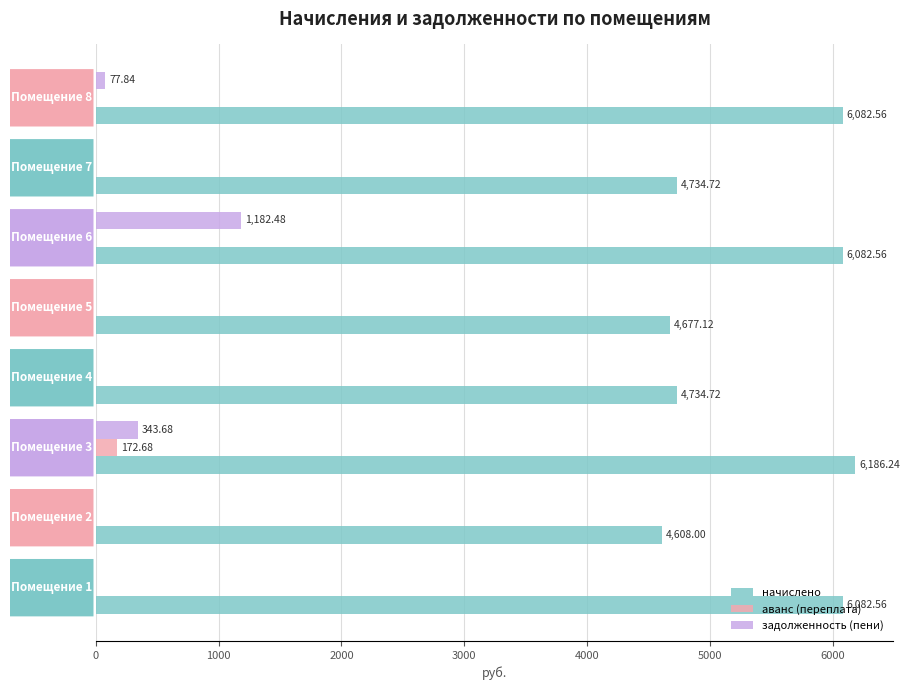

What is the sum of all аванс (переплата) values?

172.7